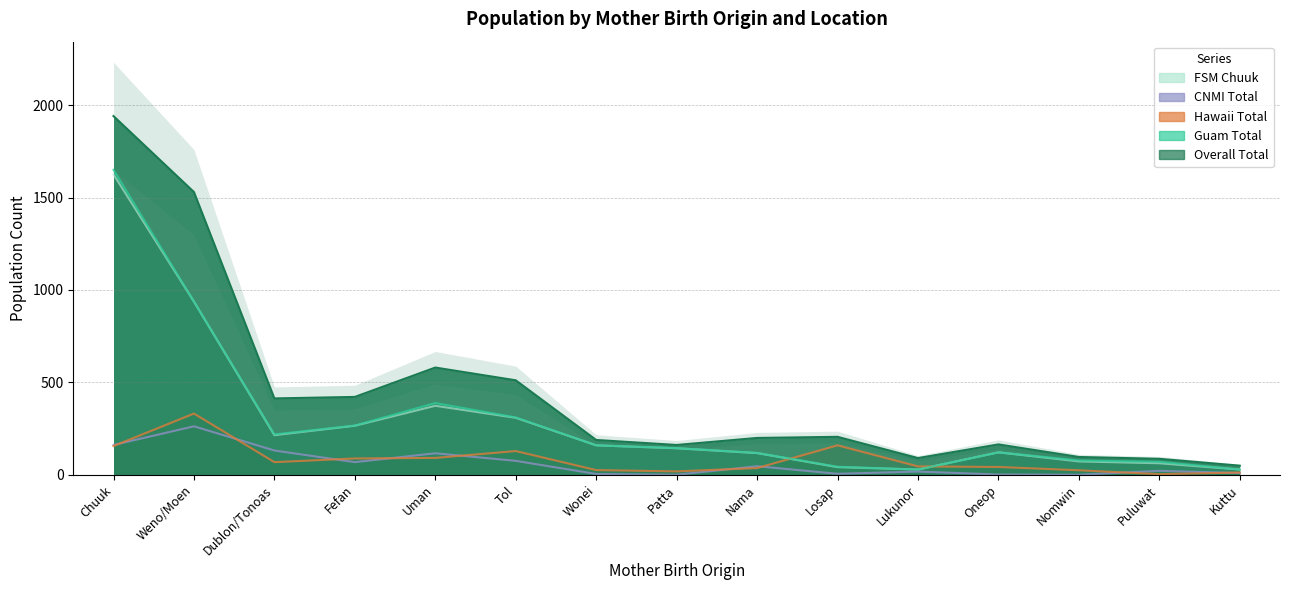

How many interior local valleys does the CNMI Total series have?

4